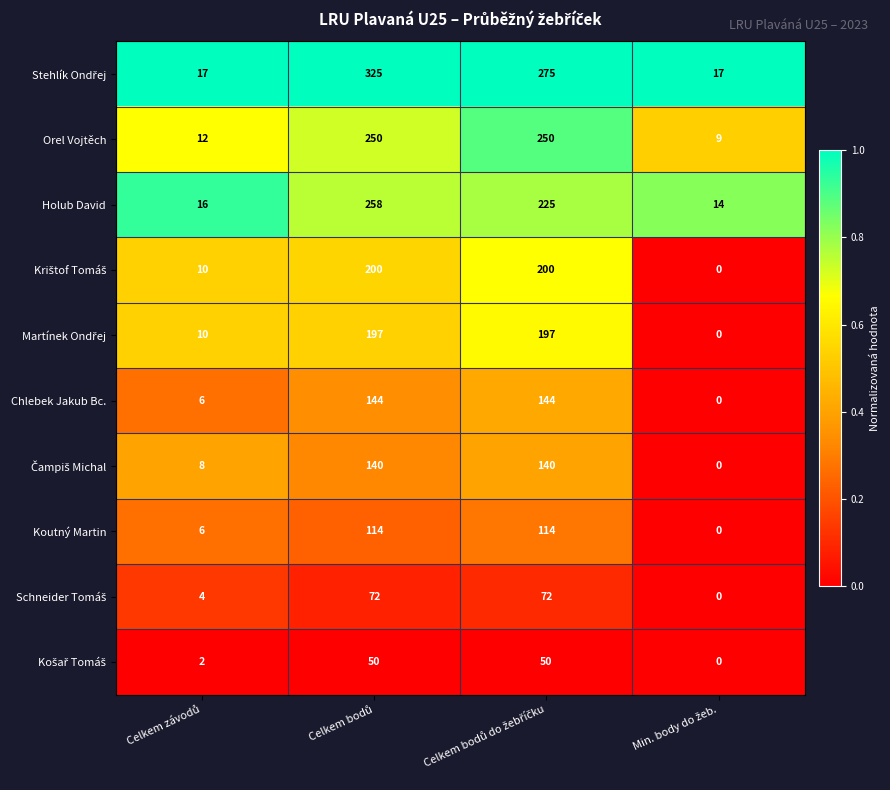

How many series are shown in this chart?

10